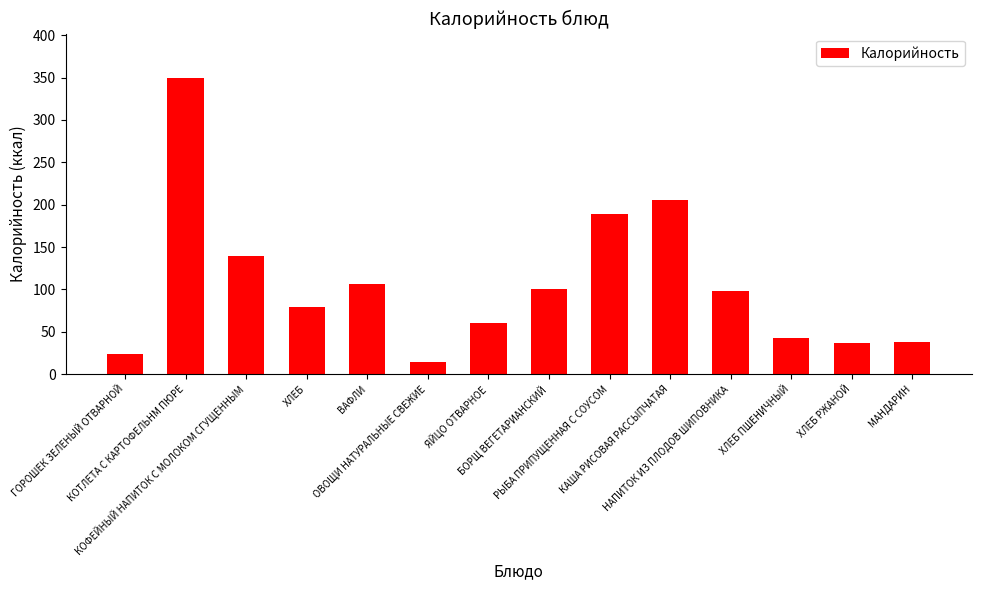

What is the smallest value displayed?

14.4